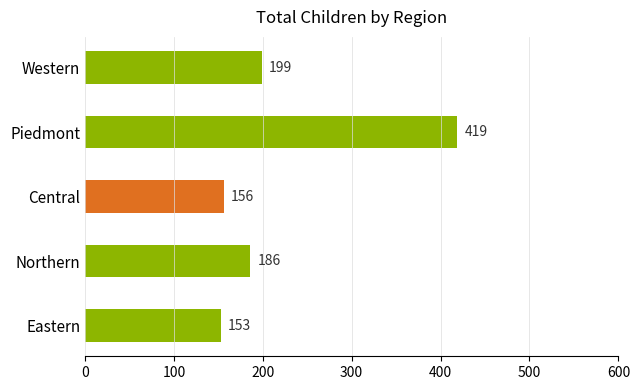

Is it true that Northern equals 10 at Central?

False